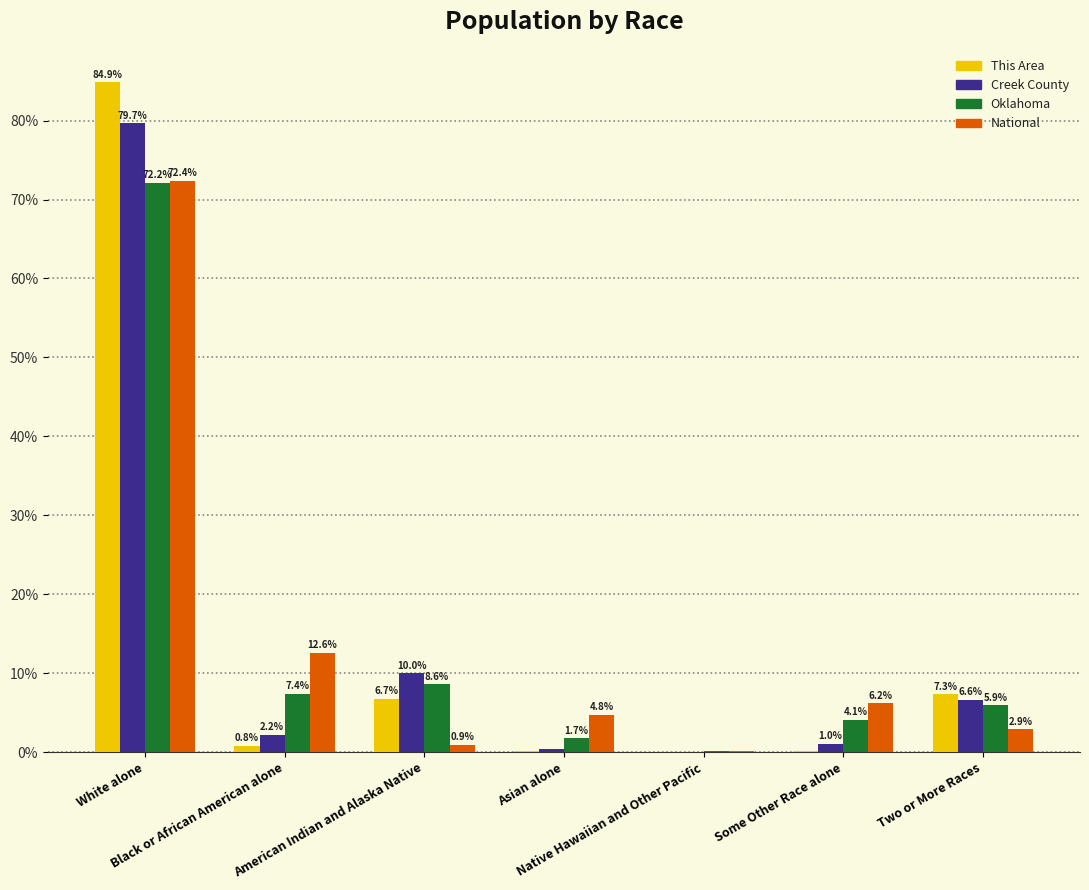

How many data points does each series have?

7